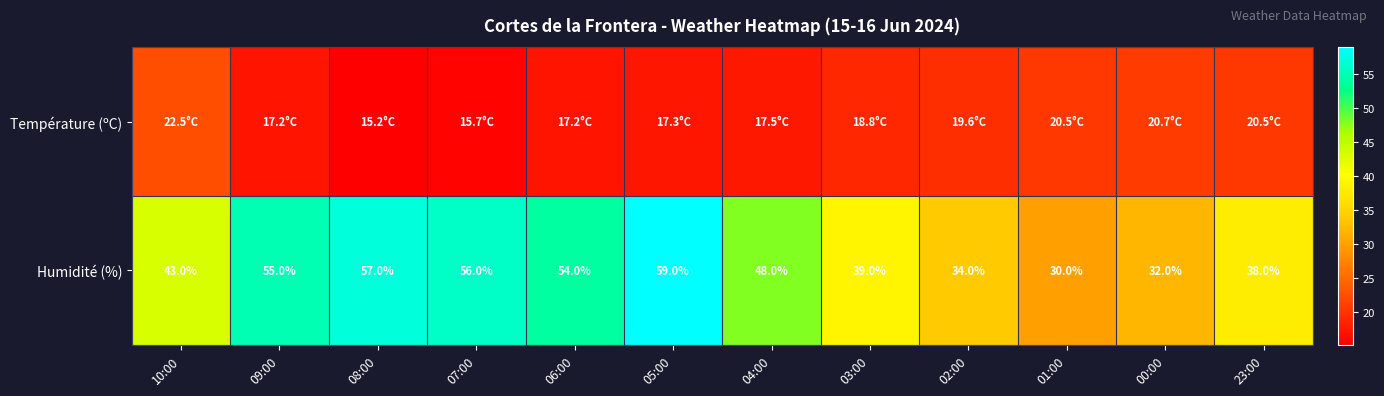

List the labels in order of Humidité (%) value, smallest first.

01:00, 00:00, 02:00, 23:00, 03:00, 10:00, 04:00, 06:00, 09:00, 07:00, 08:00, 05:00